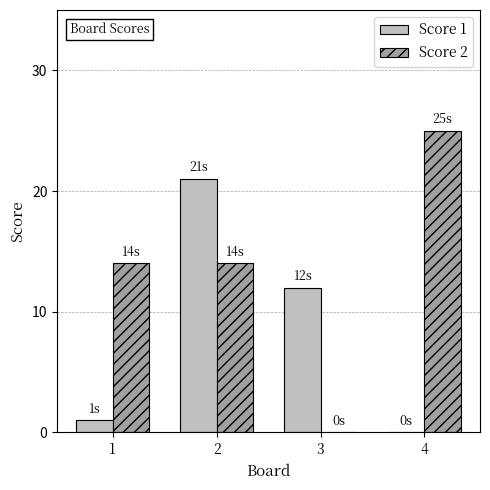

Read the Score 2 value at 2.

14